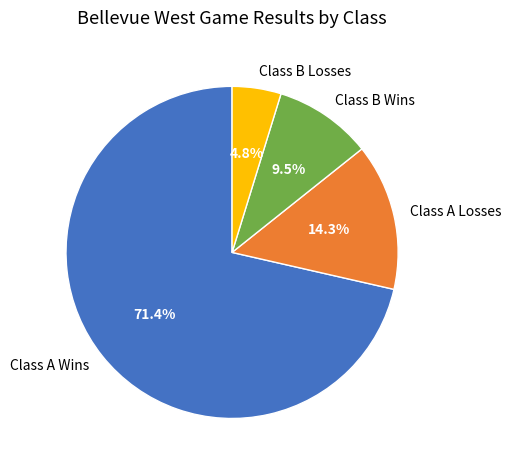

How many slices are in this pie chart?

4